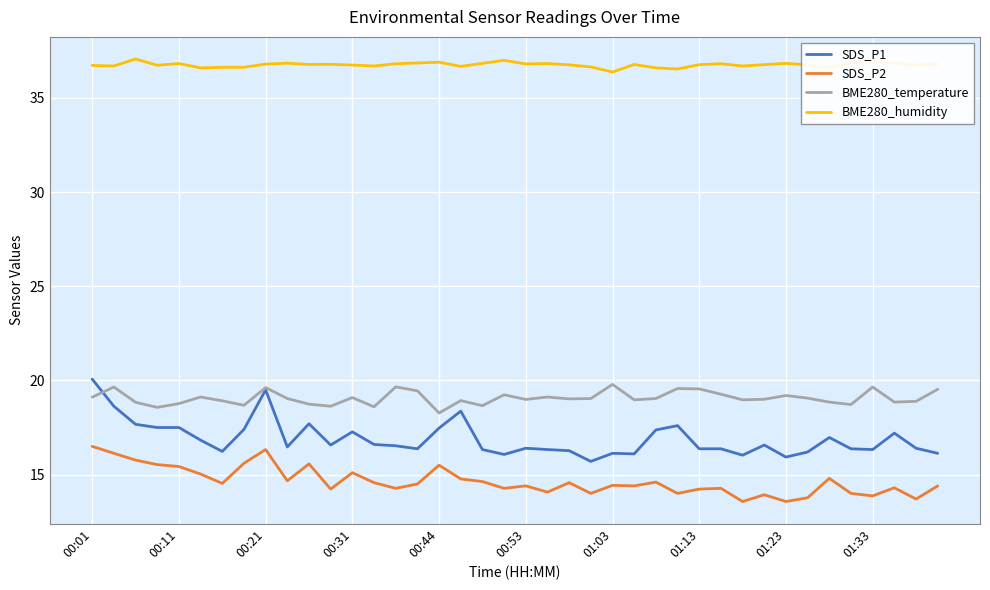

True or false: SDS_P2 and BME280_humidity cross at least once.

False